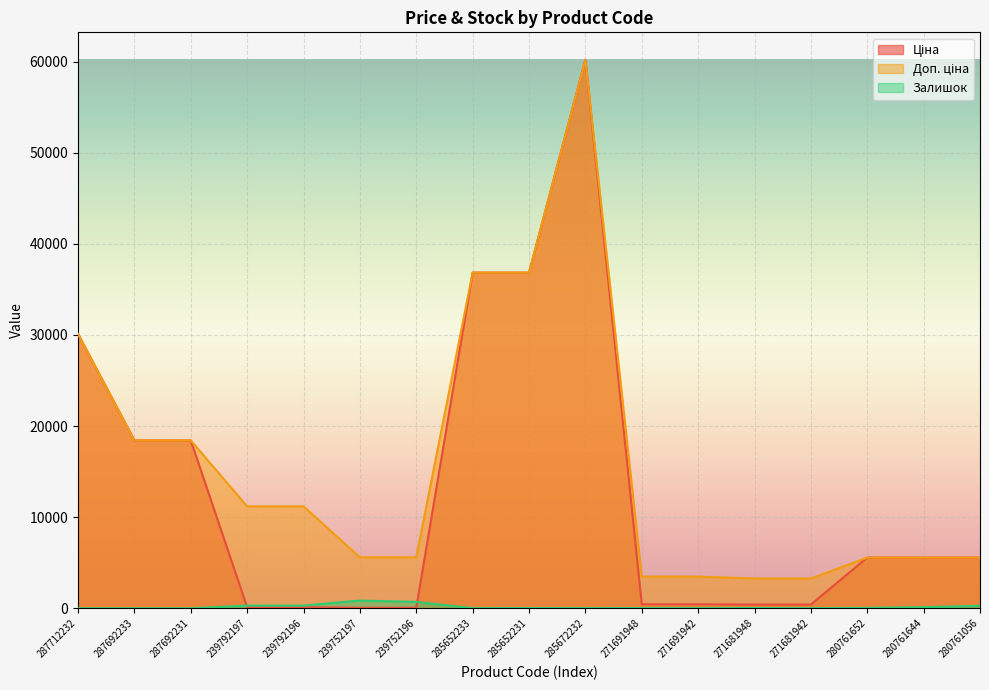

True or false: Доп. ціна and Ціна intersect in this chart.

False